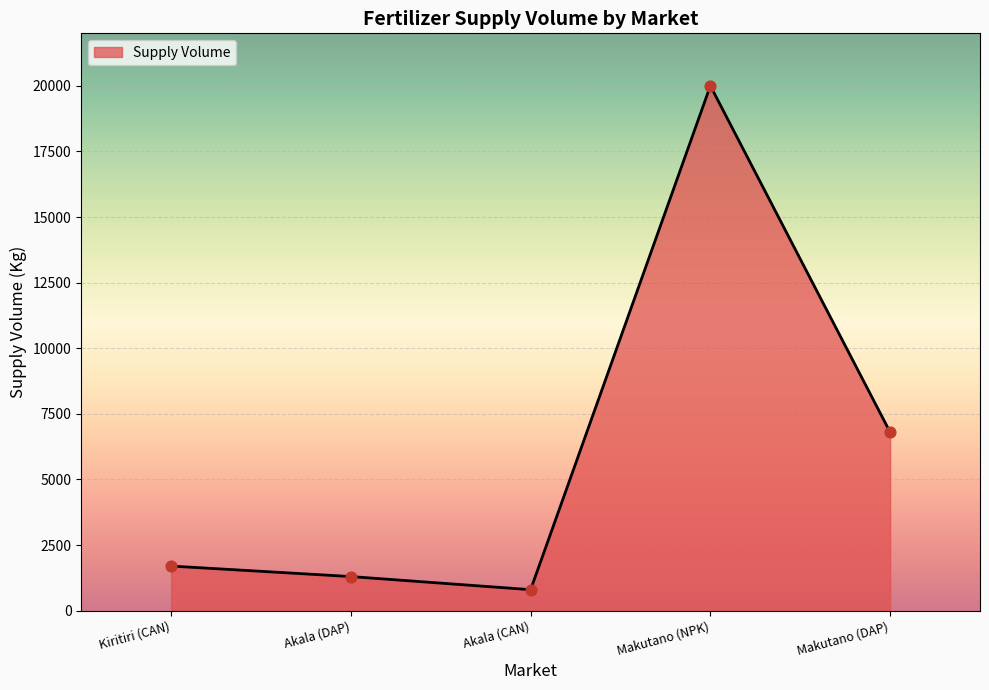

What is the change in value from Akala (DAP) to Makutano (NPK)?

+18700